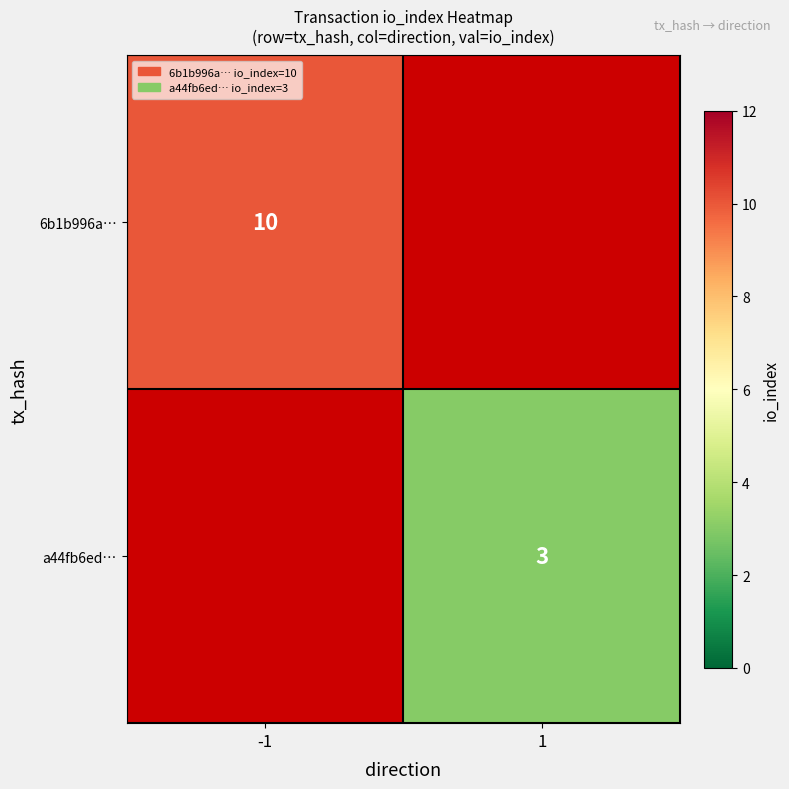

How many categories are shown in the chart?

2